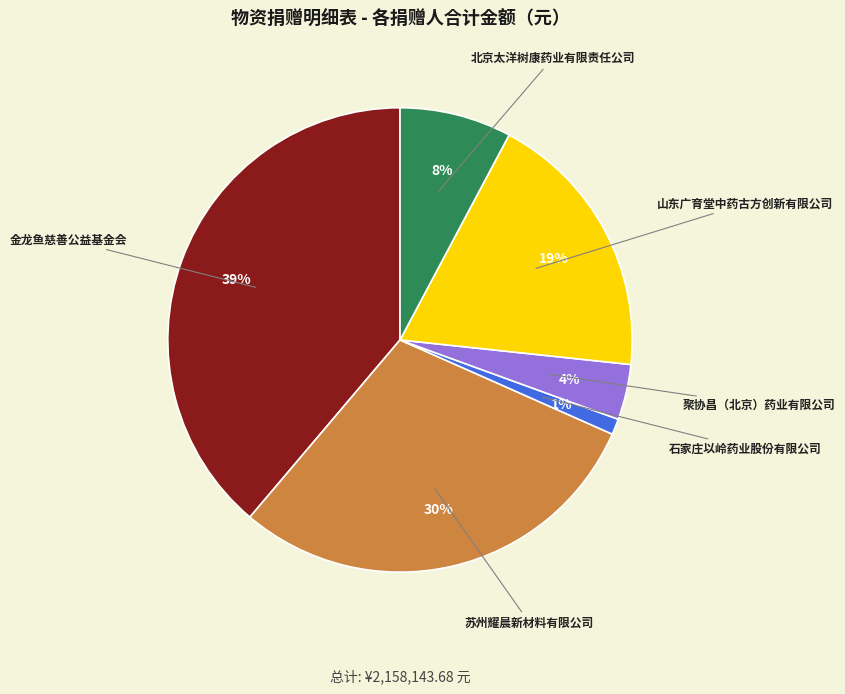

Which slice is the smallest?

石家庄以岭药业股份有限公司